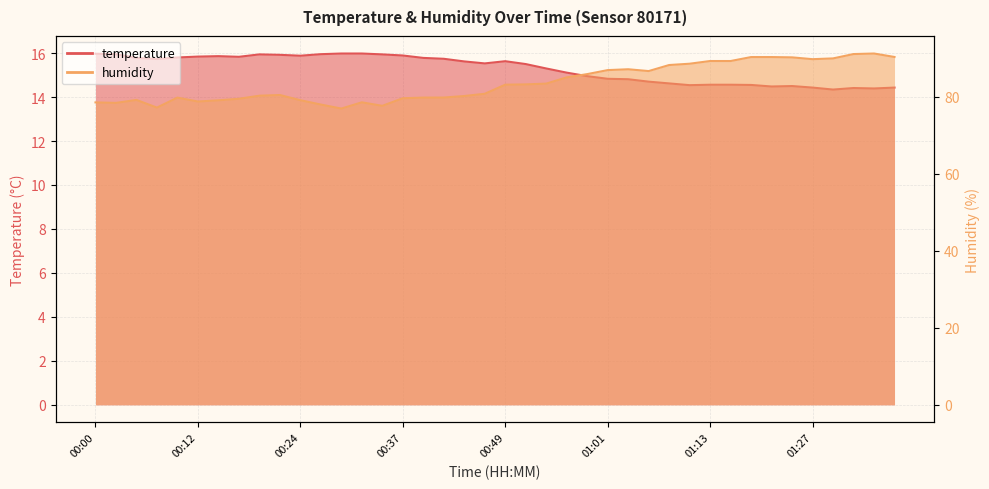

What is the total value across all series at 14?

93.6